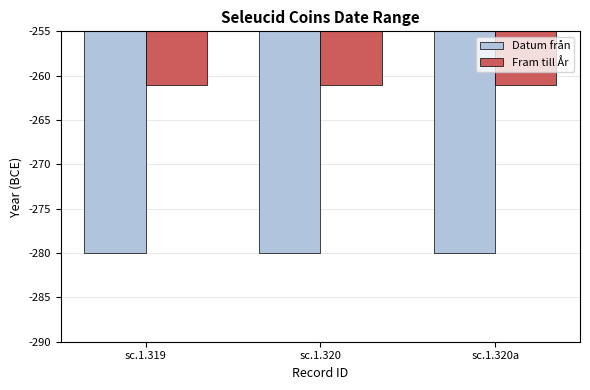

What is the value of the Datum från bar at the 2nd from the left?

-280